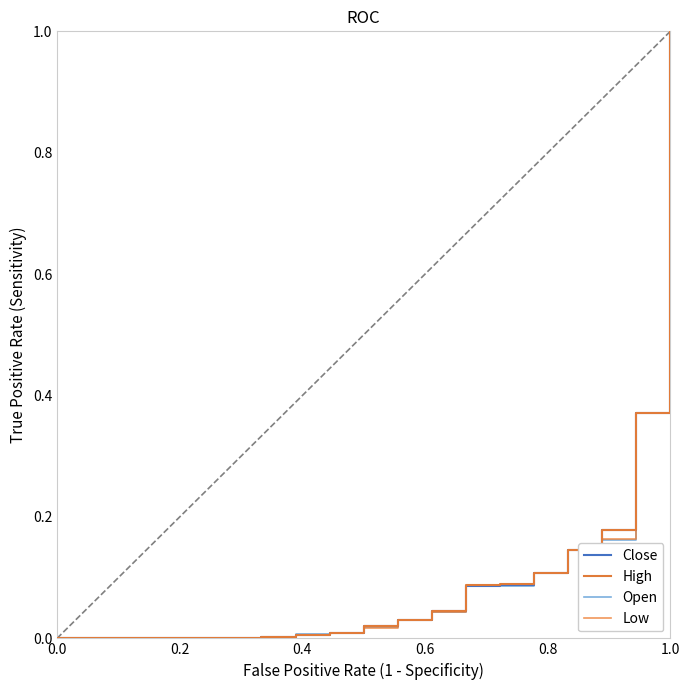

At which label does Low reach its peak?

1.0